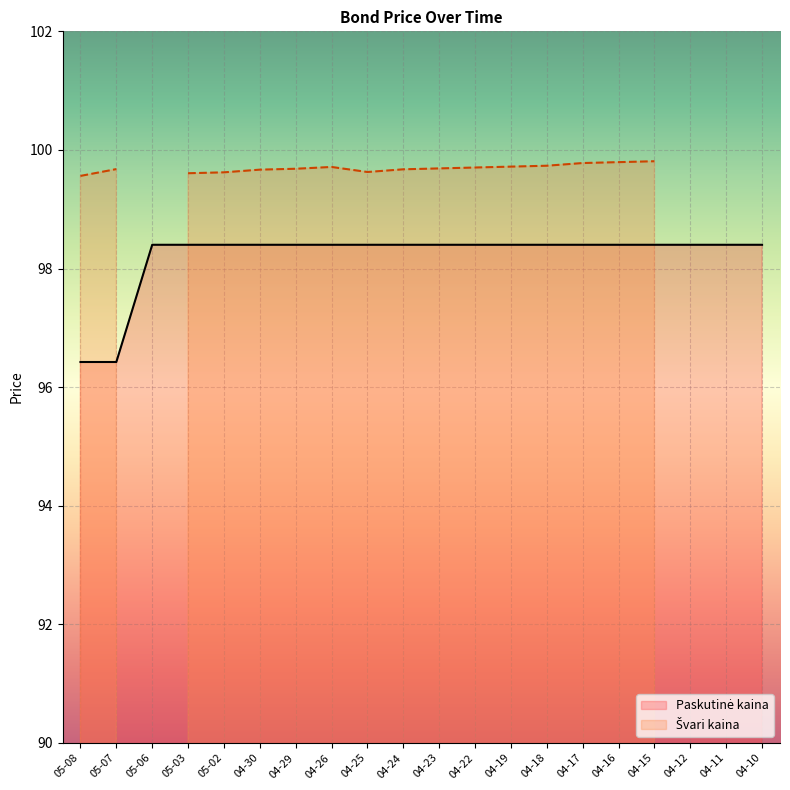

What is the sum of the values at 04-26 and 04-25?

196.8